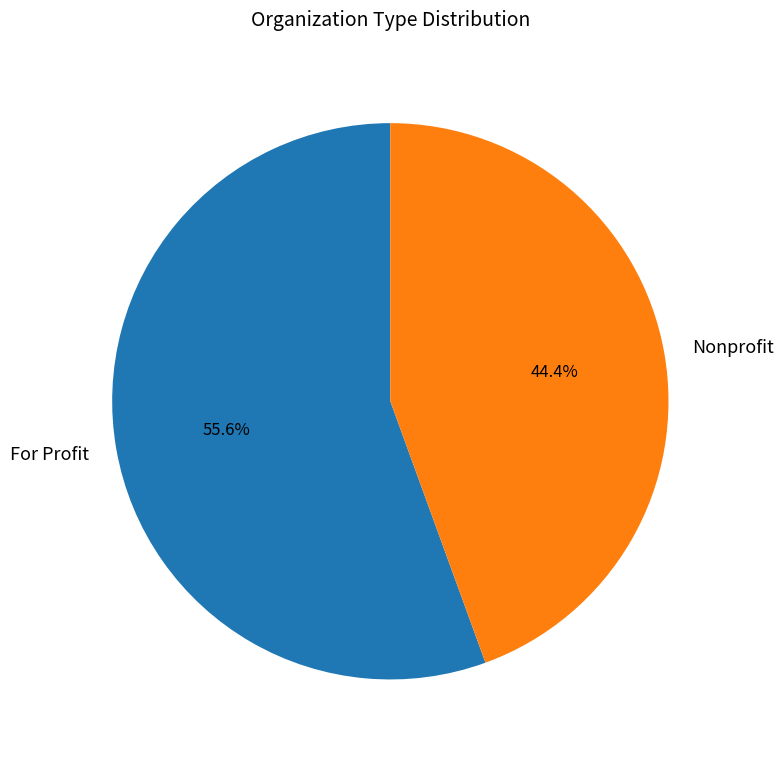

How much of the chart is everything except Nonprofit?

55.6%